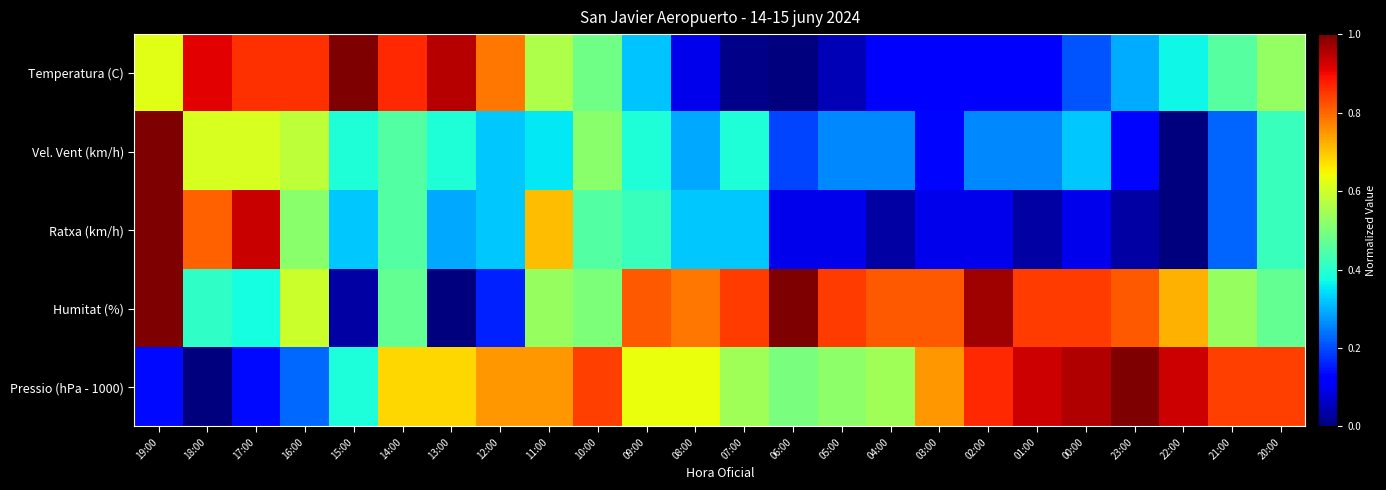

Which series has the largest range (max minus min)?

Temperatura (C)